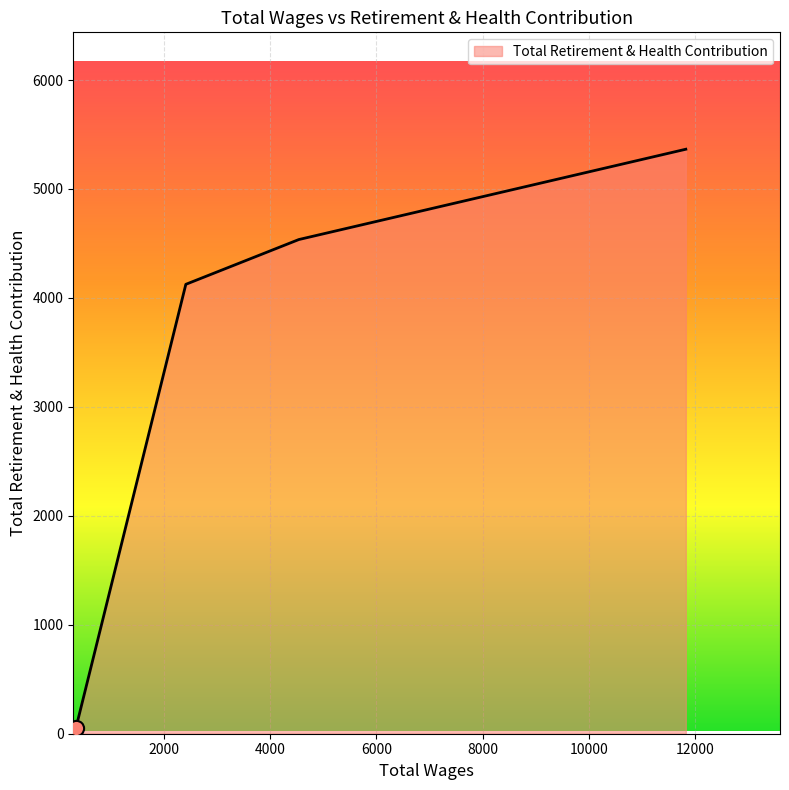

What is the sum of all values?

14081